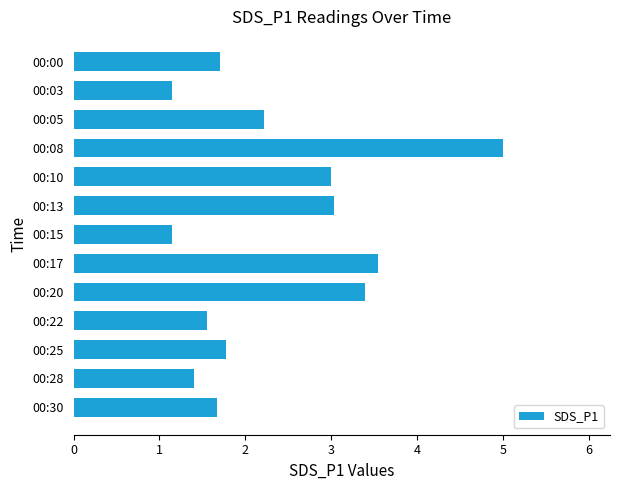

How many bars are there in total?

13